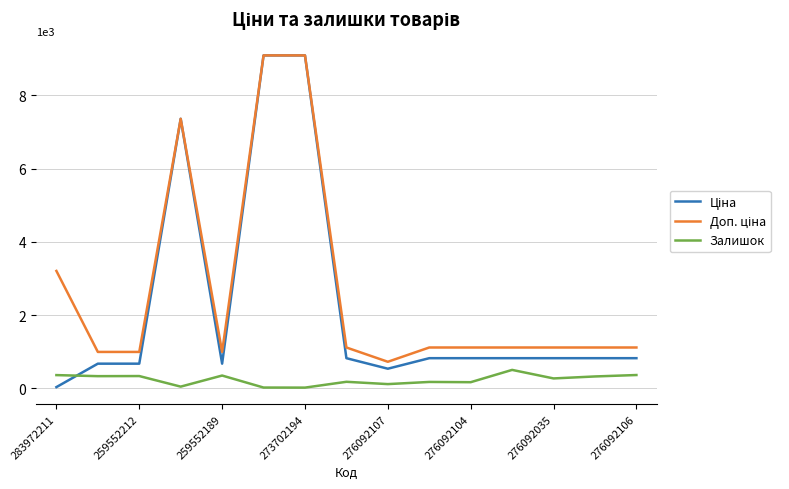

What is the maximum value shown in the chart?

9092.0